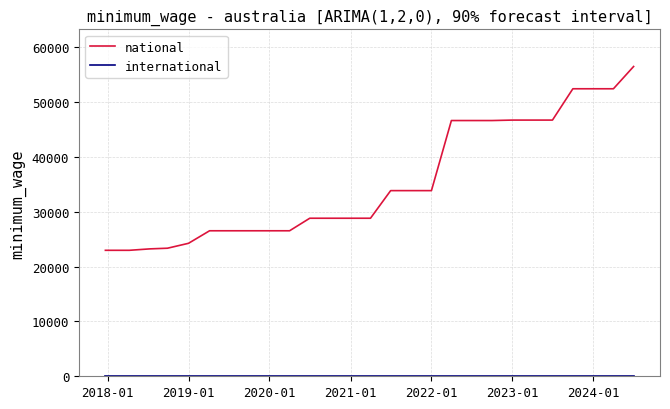

Which series has the widest spread of values?

national